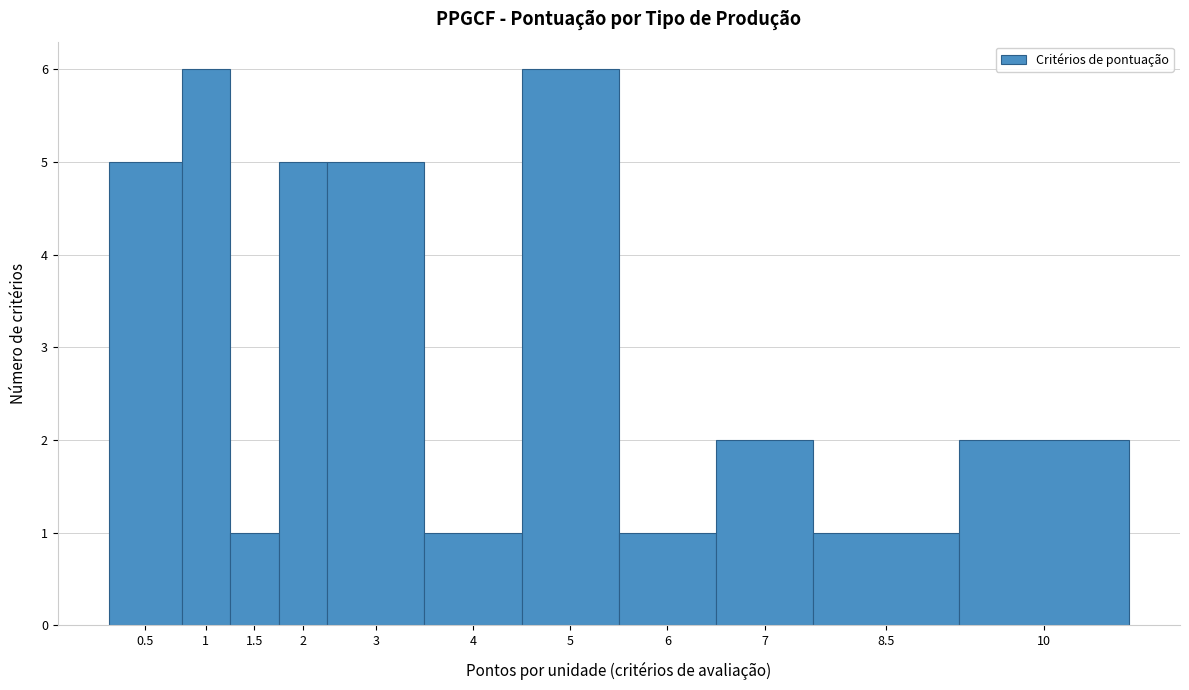

Reading left to right, extract all data points from this chart.

5	6	1	5	5	1	6	1	2	1	2